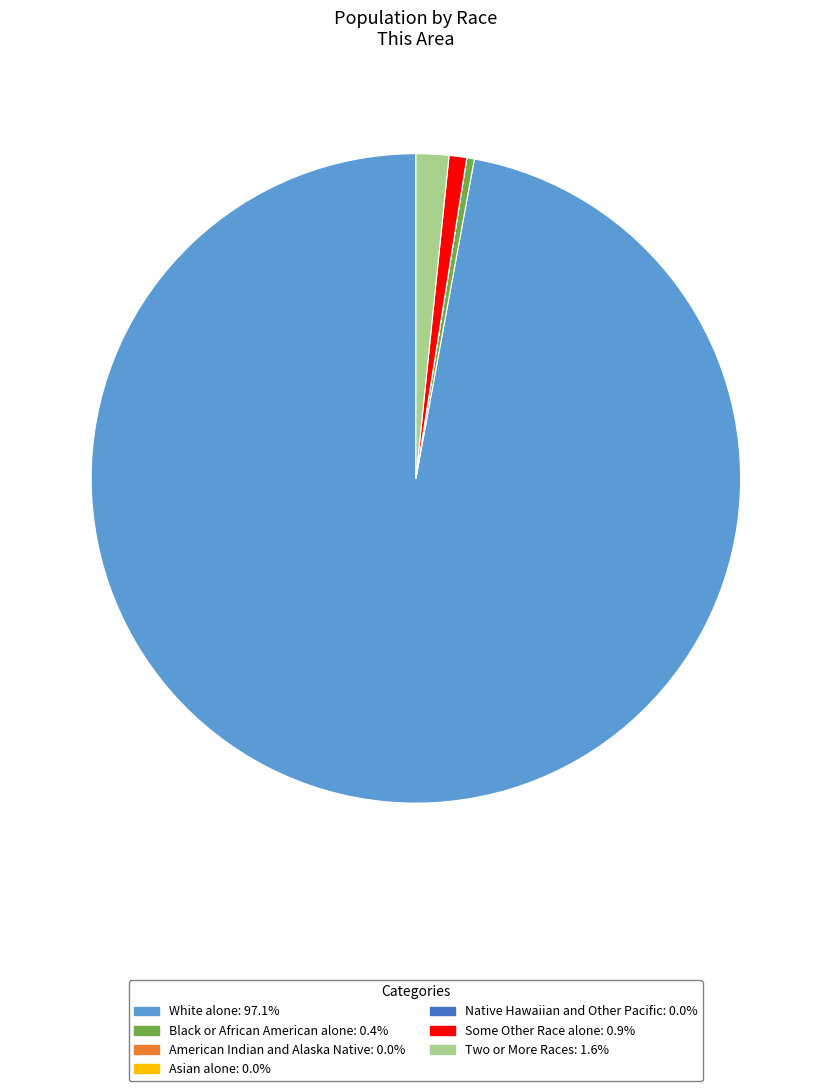

Which slice represents more than half of the pie?

White alone